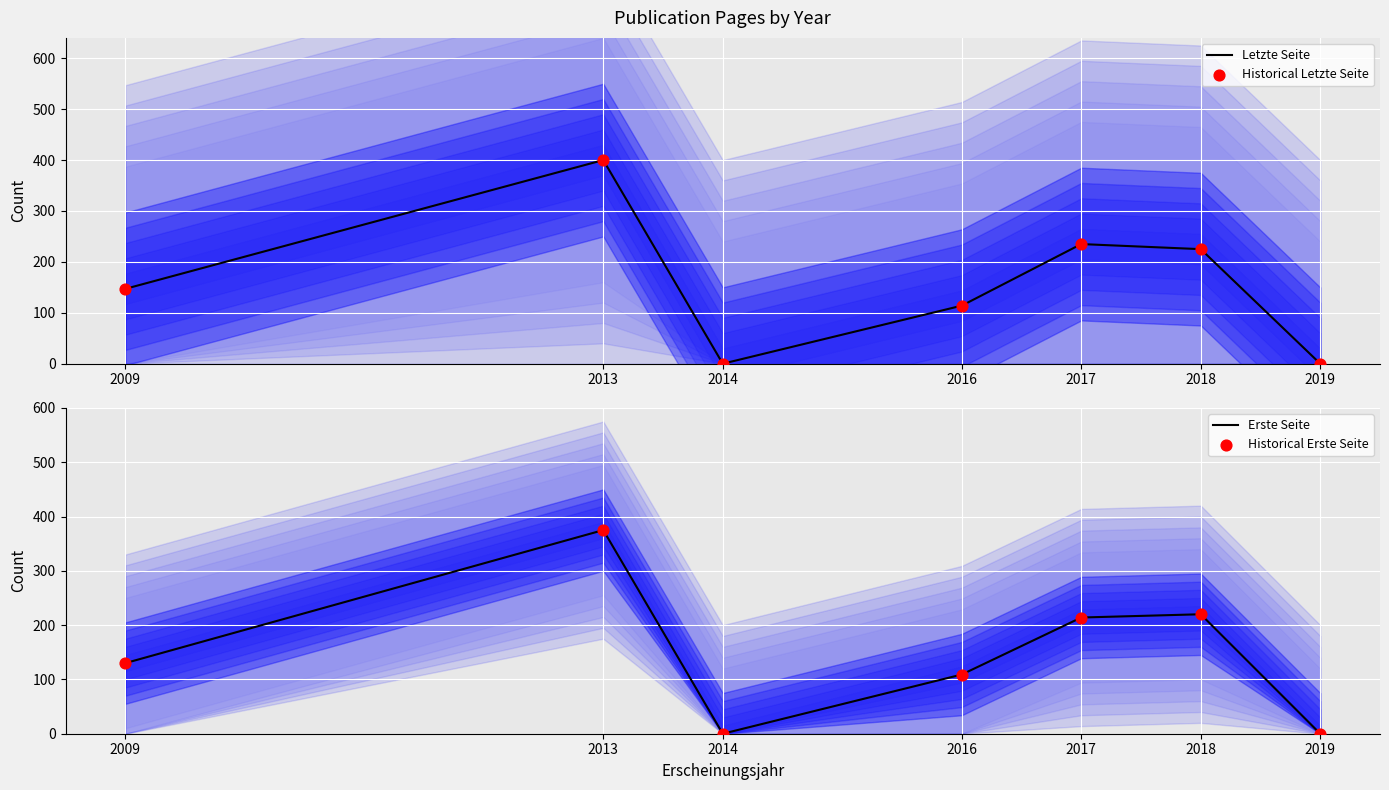

Which series has the widest spread of Y values?

Letzte Seite